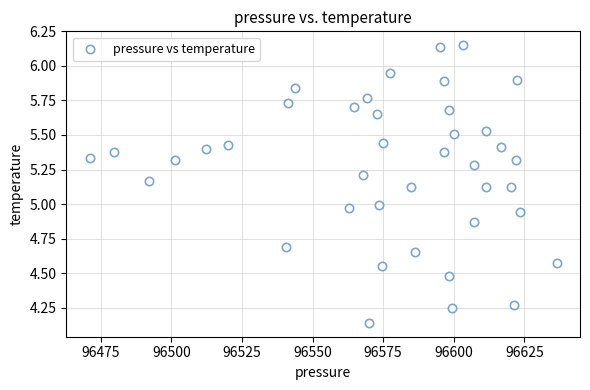

What is the range of Y values (max minus min)?

2.0